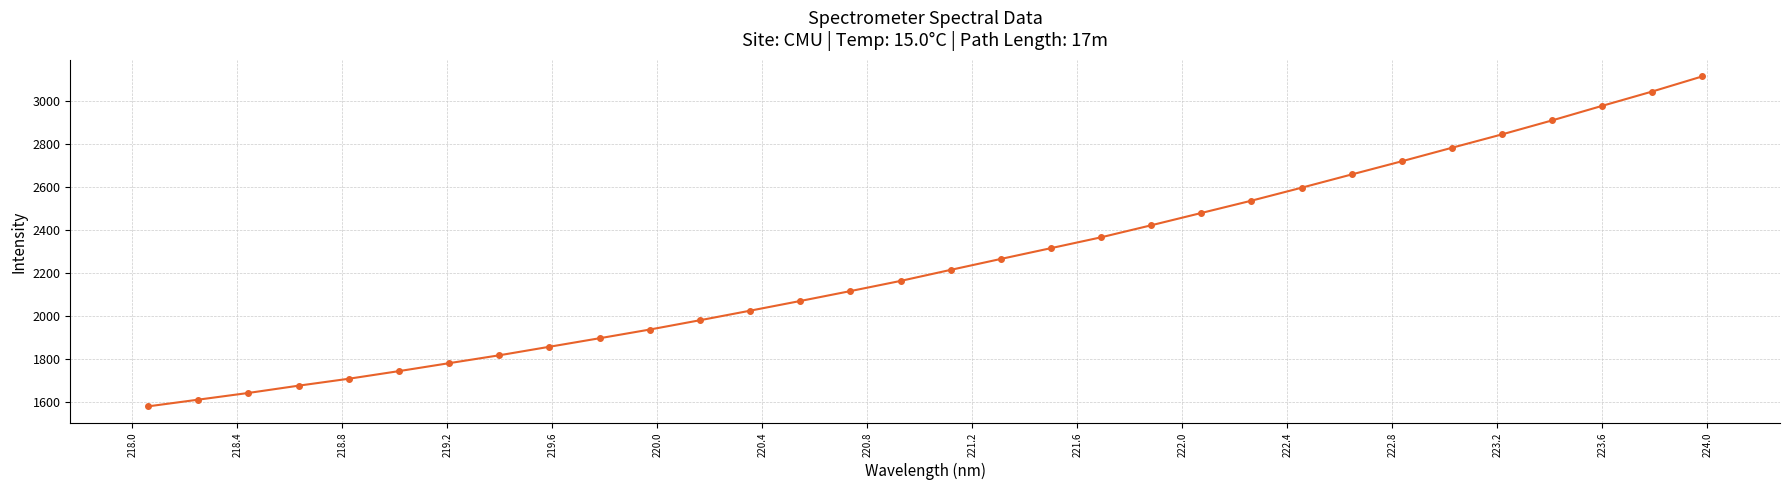

What is the greatest value displayed?

3116.6